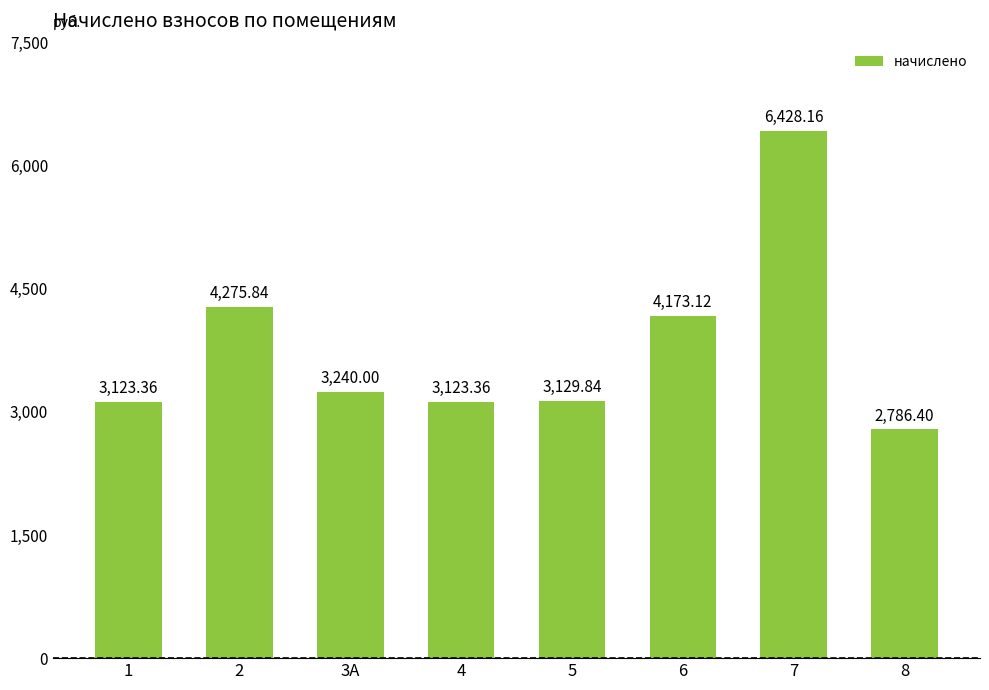

What is the change in value from 5 to 6?

+1043.3